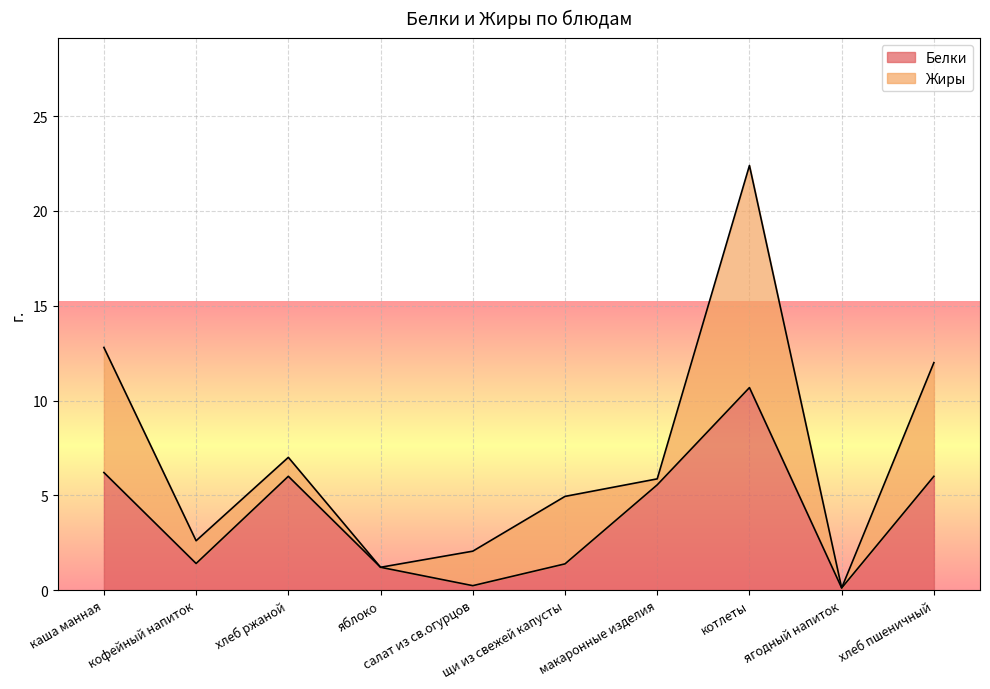

At which category does the data reach its first local peak?

хлеб ржаной